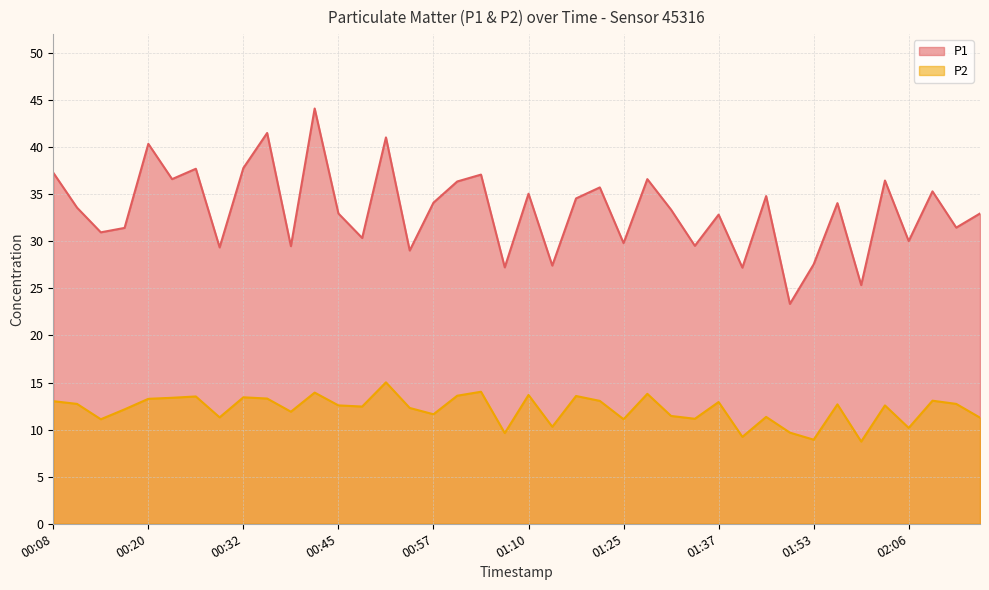

Reading right to left, list all the values displayed in this chart.

P1: 33.0	31.4	35.3	30.0	36.5	25.4	34.0	27.6	23.4	34.8	27.2	32.8	29.5	33.4	36.6	29.8	35.7	34.5	27.4	35.0	27.2	37.1	36.4	34.1	29.0	41.0	30.4	33.0	44.1	29.5	41.5	37.8	29.4	37.7	36.6	40.4	31.4	30.9	33.6	37.3
P2: 11.3	12.7	13.1	10.2	12.6	8.7	12.7	8.9	9.7	11.3	9.2	12.9	11.2	11.4	13.8	11.1	13.1	13.6	10.3	13.7	9.6	14.0	13.6	11.6	12.3	15.0	12.4	12.6	13.9	11.9	13.3	13.4	11.3	13.5	13.4	13.3	12.2	11.1	12.7	13.0